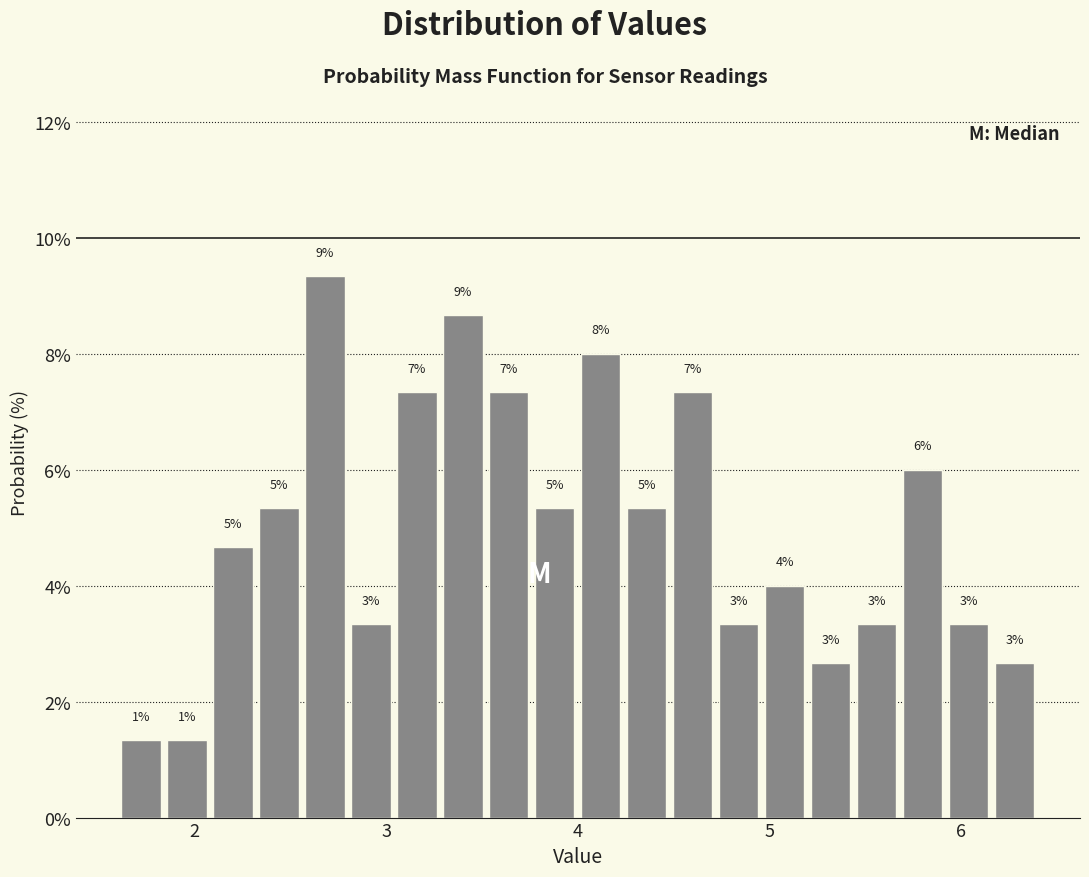

Around what value on the x-axis is the tallest bar? Give the approximate position of its centre, as read against the axis.

2.7